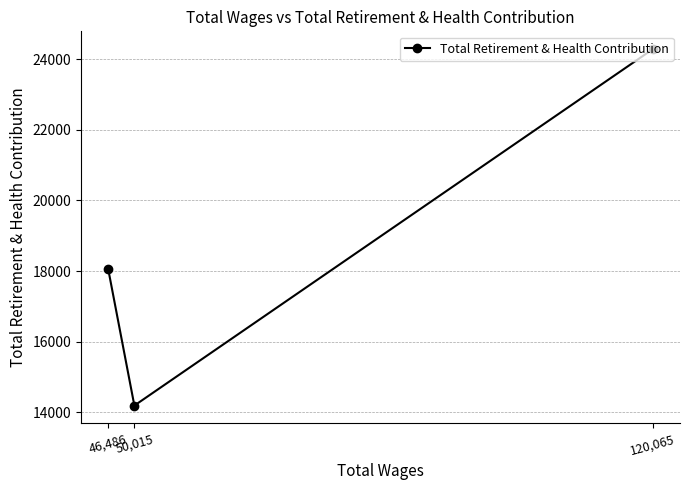

List the labels in order of value, smallest first.

50,015, 46,486, 120,065